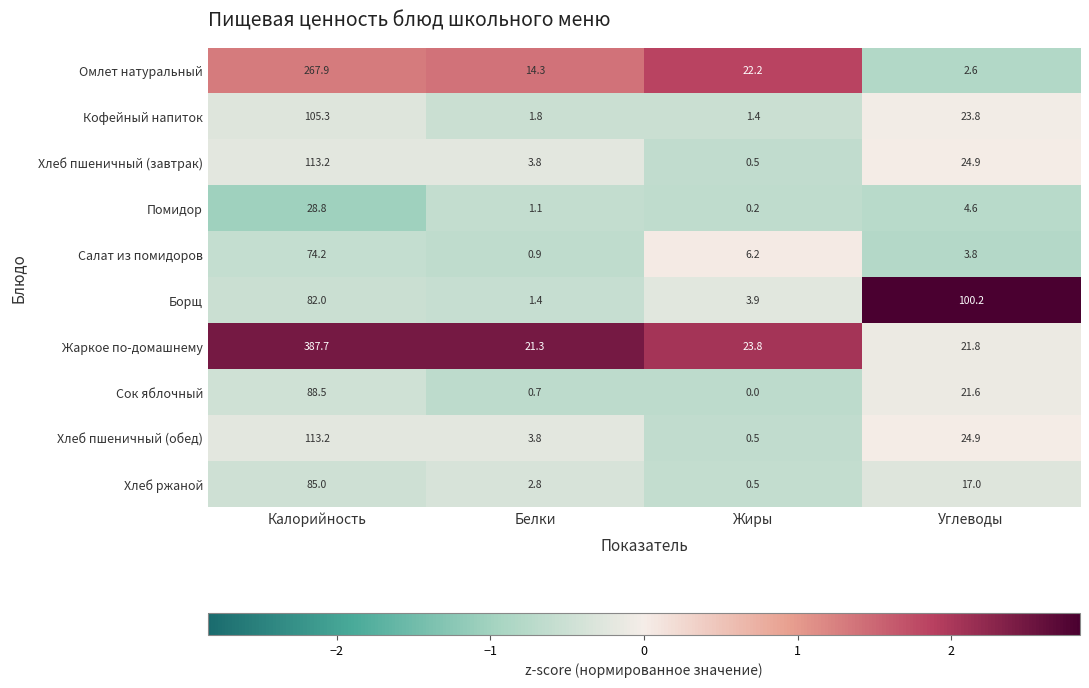

How many data points in Кофейный напиток are less than 23?

2